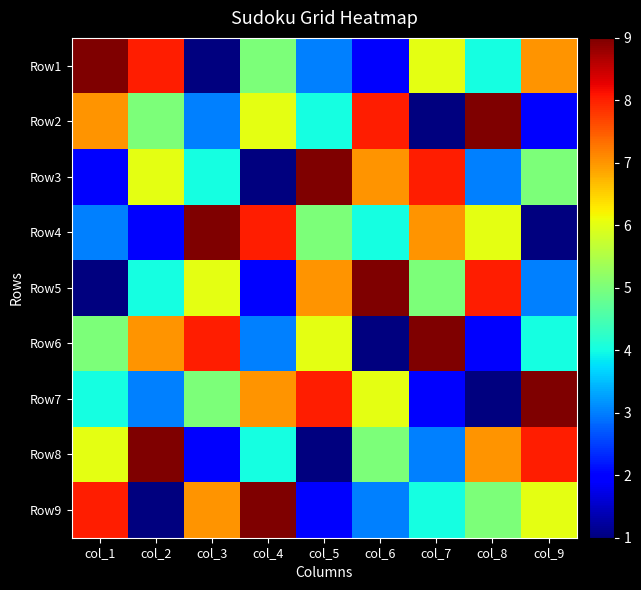

List the series in order of their peak value, highest first.

Row1, Row2, Row3, Row4, Row5, Row6, Row7, Row8, Row9